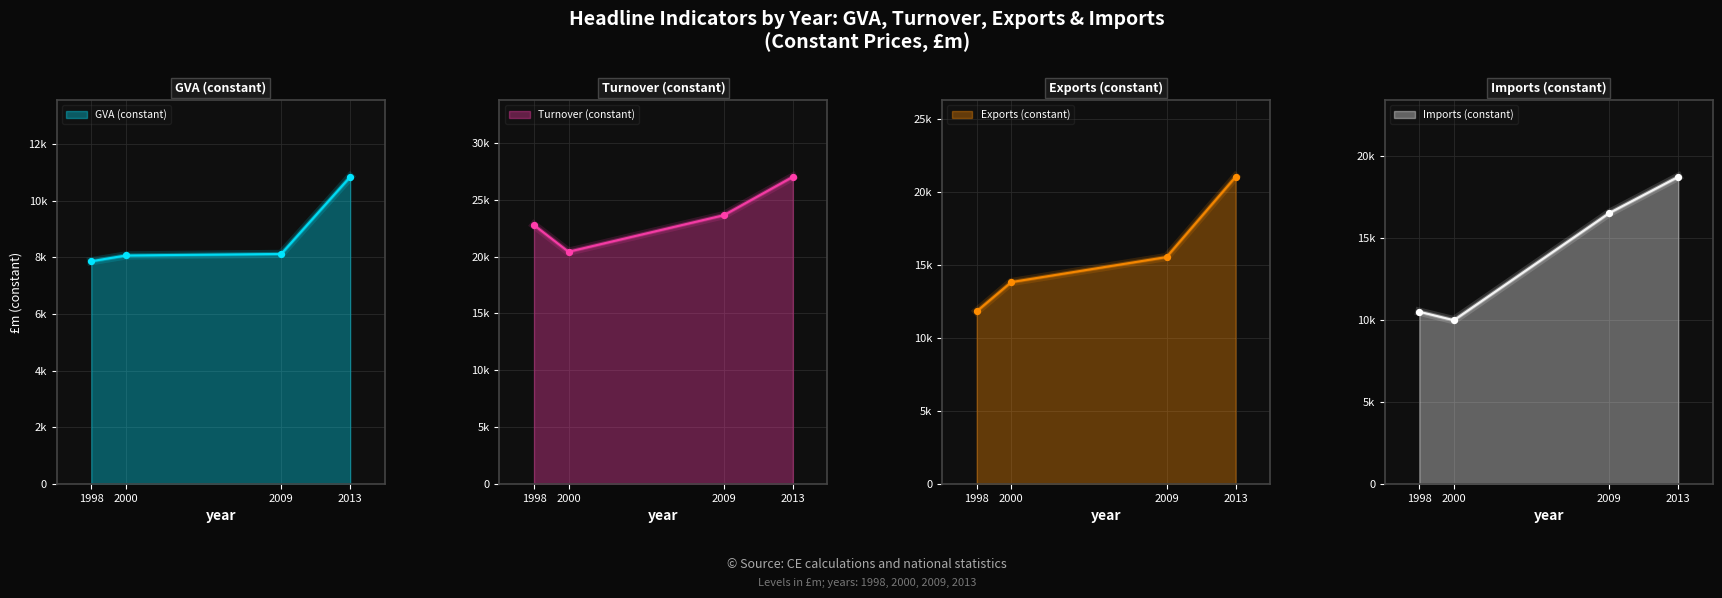

What are all the series names shown in the legend?

GVA (constant), Turnover (constant), Exports (constant), Imports (constant)